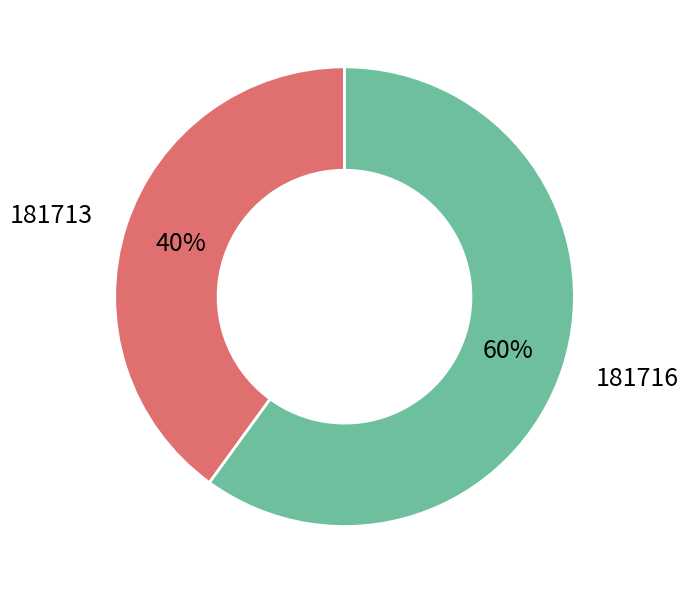

True or false: 181713 accounts for 26% of the total.

False